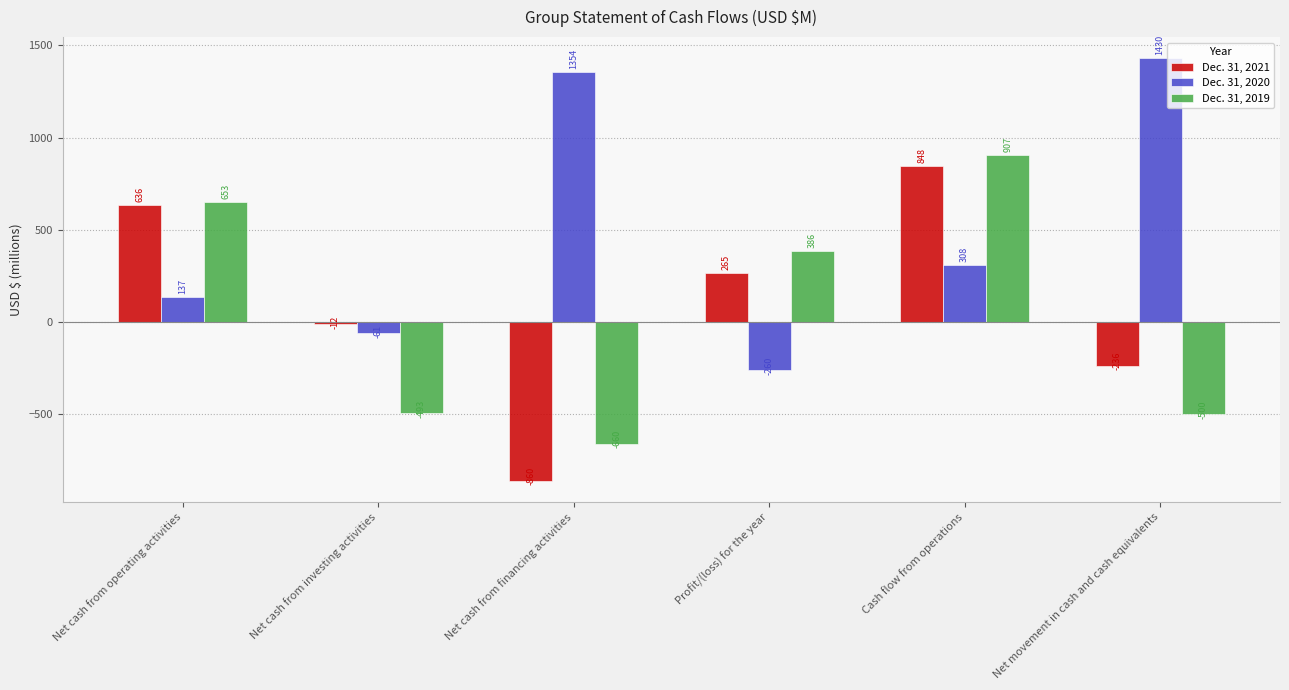

What is the total value across all series at Net cash from financing activities?

-166